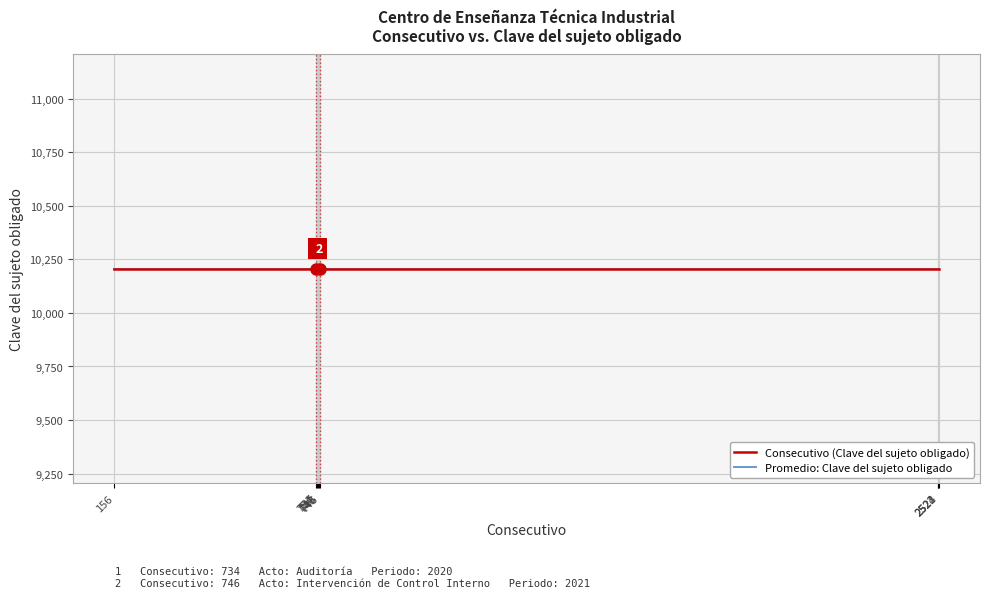

What is the difference between the Consecutivo values at 746 and 743?

3